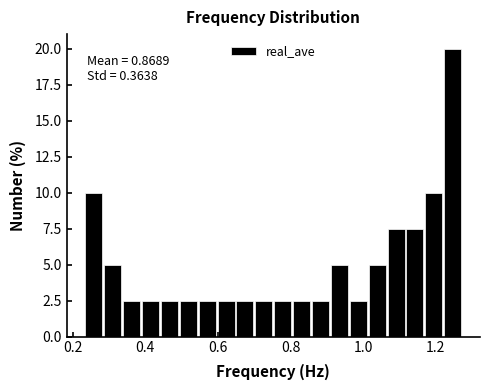

Read against the x-axis, roughly where is the centre of the tallest bar?

1.24